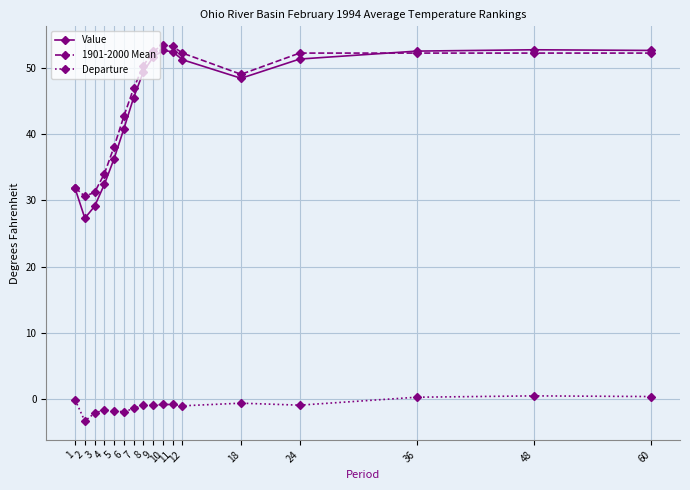

Count the number of categories in the chart.

17